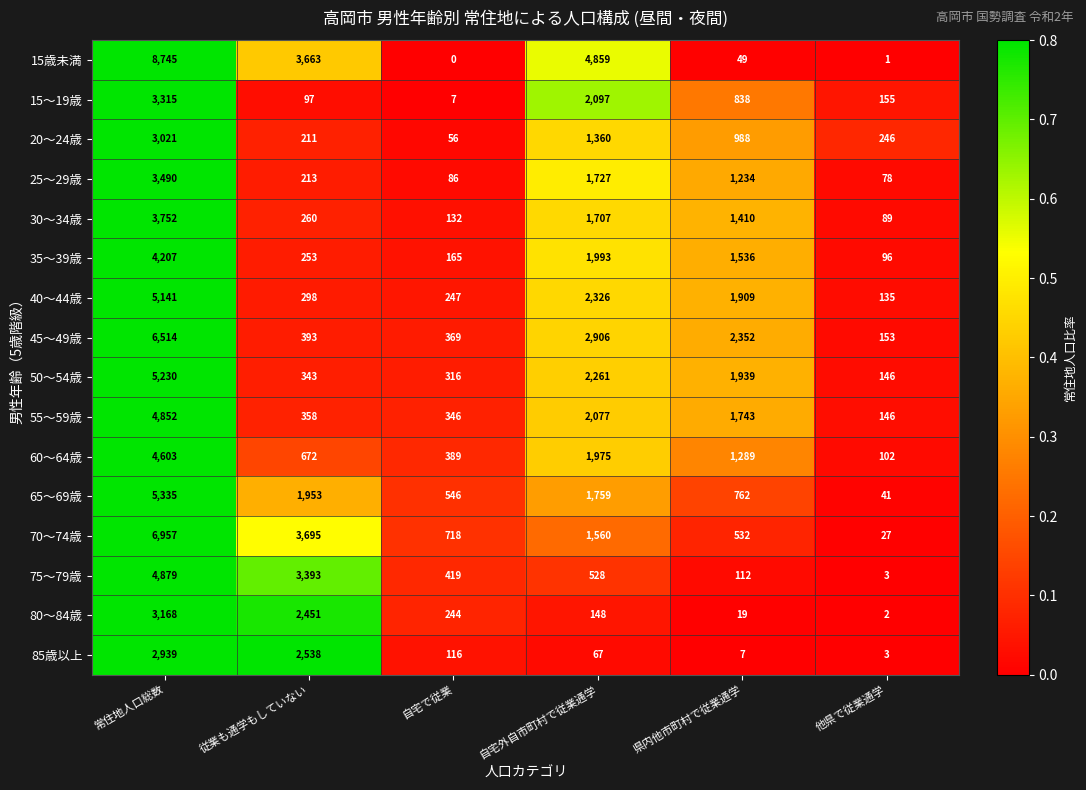

Which series has the largest total across all categories?

15歳未満